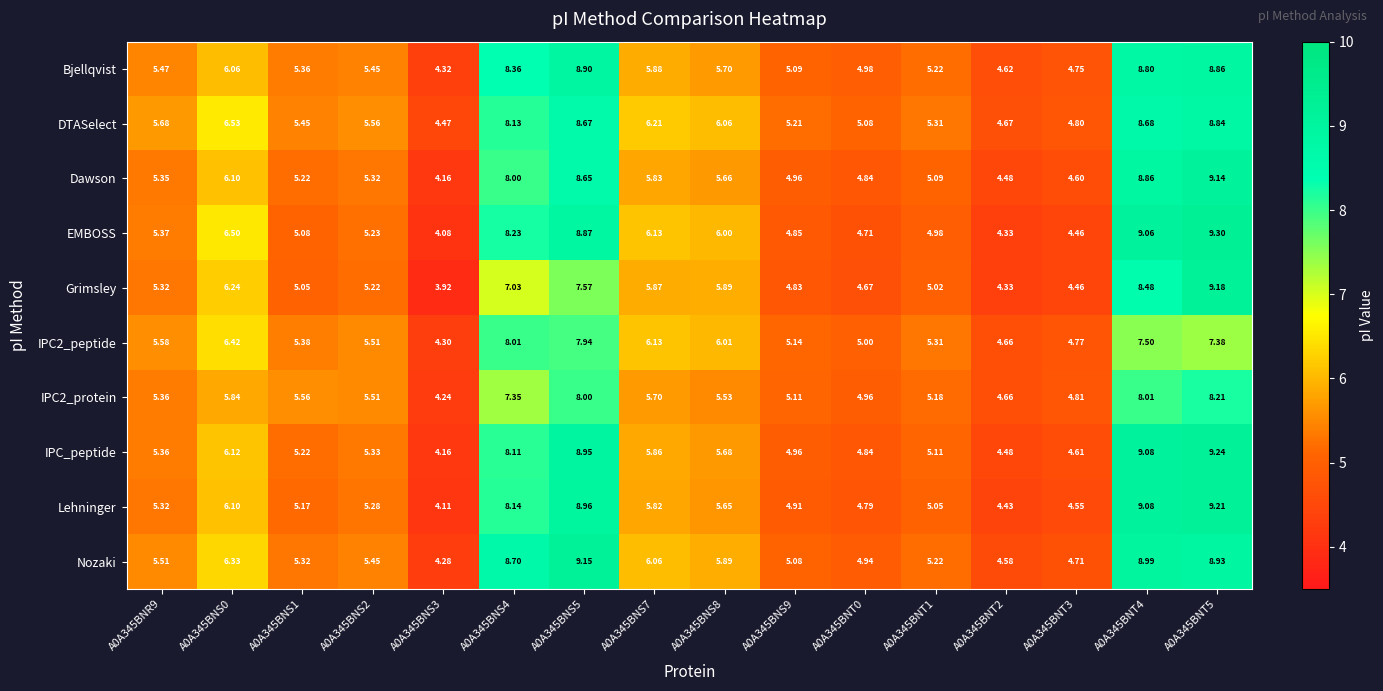

What is the total value across all series at A0A345BNT3?

46.5